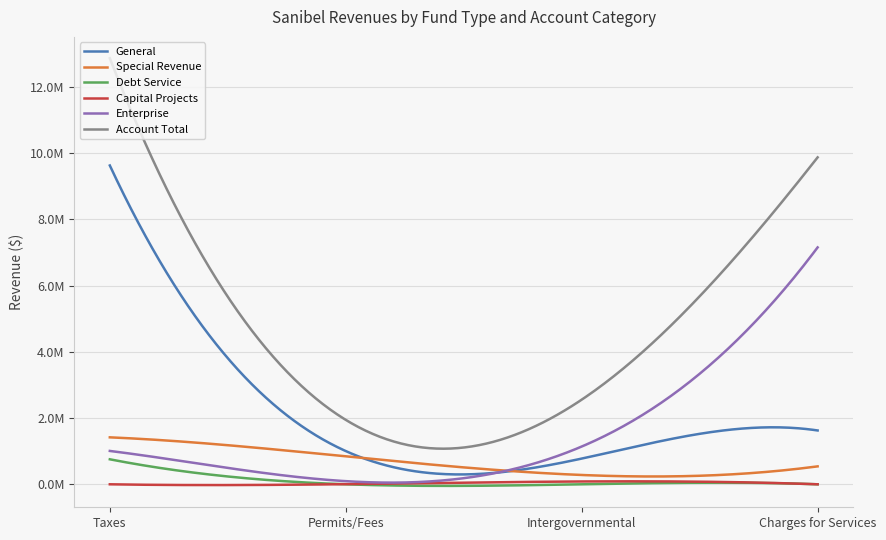

Which series has the largest range (max minus min)?

Account Total